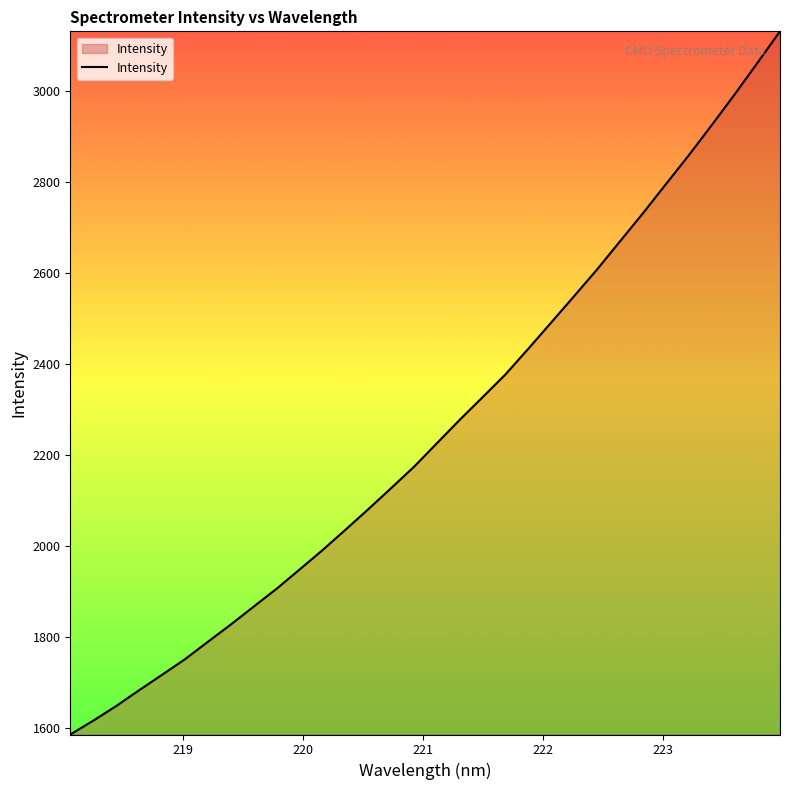

What is the minimum value shown in the chart?

1585.9